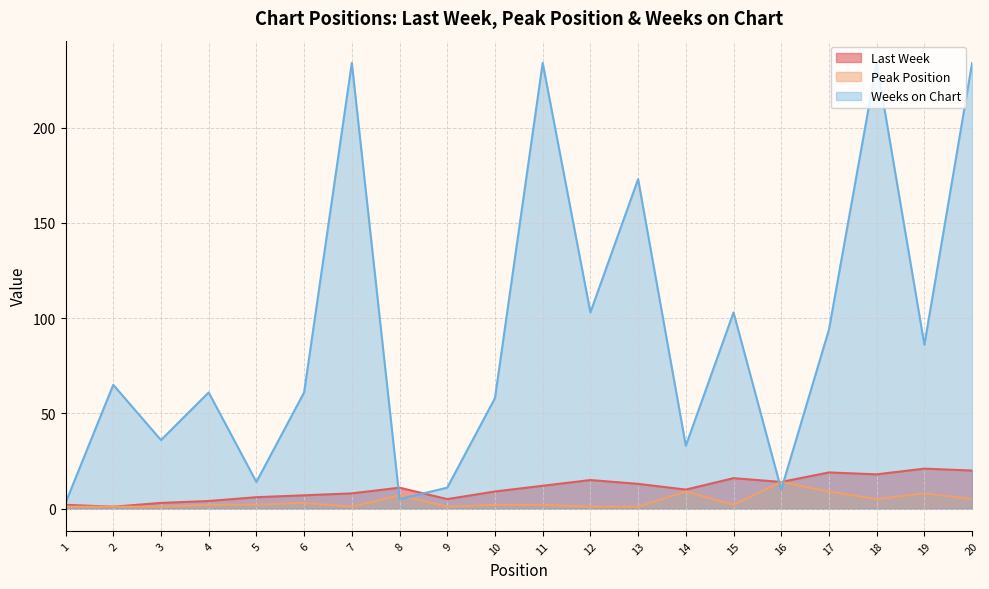

True or false: Weeks on Chart has more than 1 interior local peaks.

True